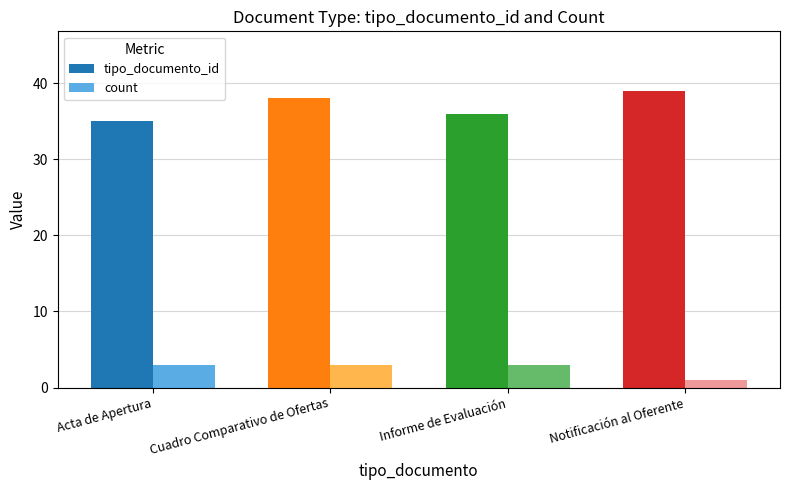

The value of tipo_documento_id at Acta de Apertura is 35. True or false?

True